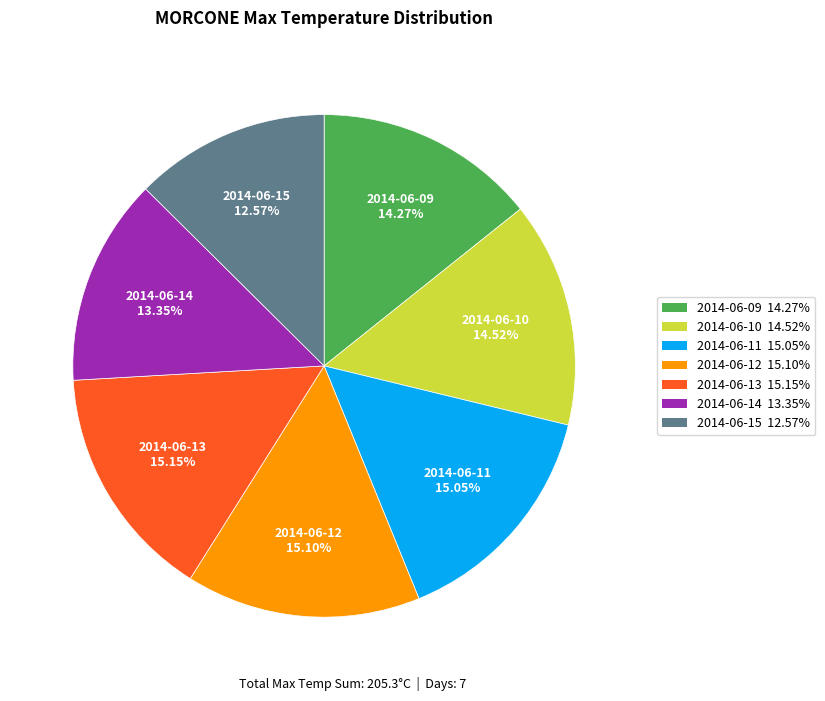

Which category has the smallest portion of the pie?

2014-06-15